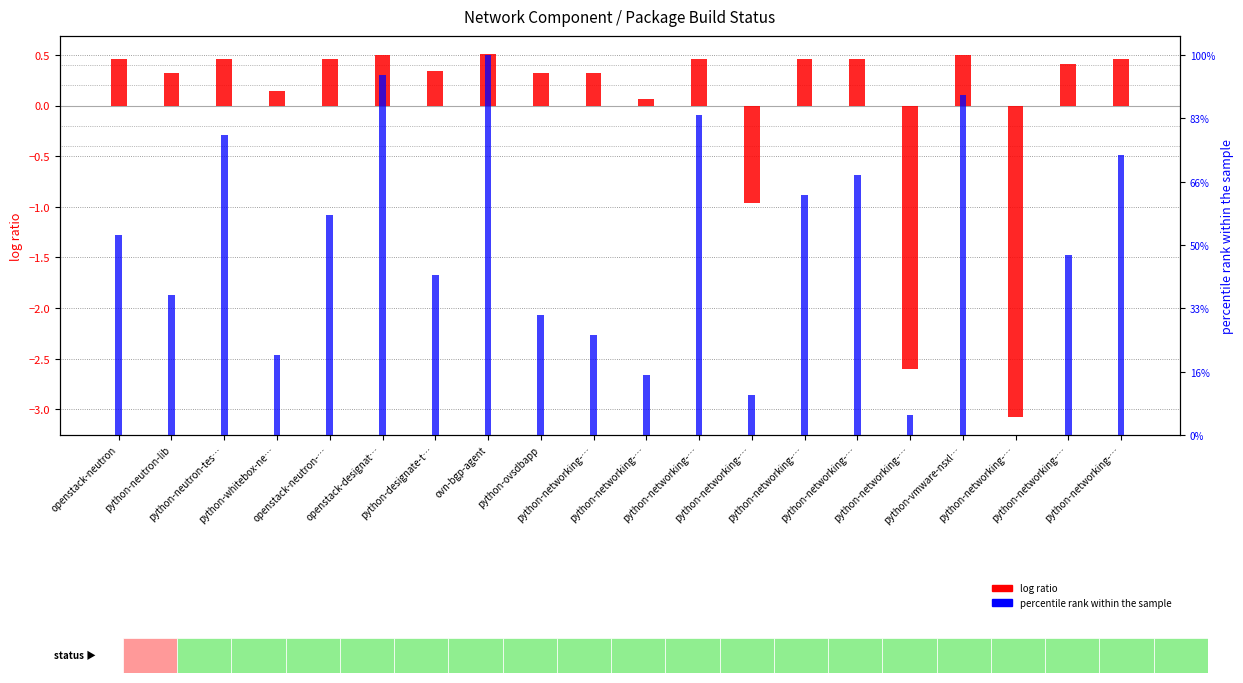

Which series has the largest total across all categories?

percentile rank within the sample